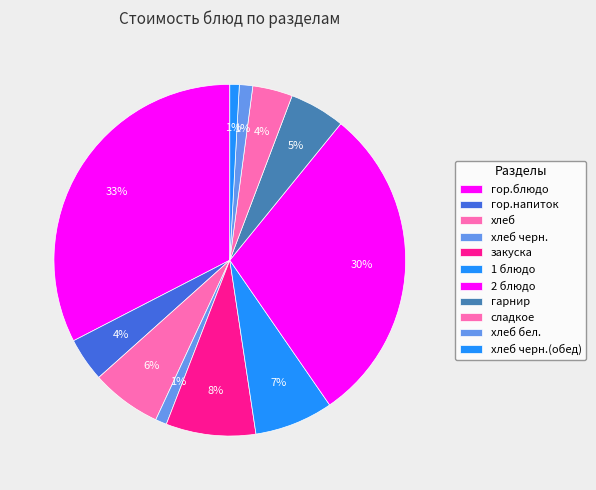

Count the number of slices in the pie.

11